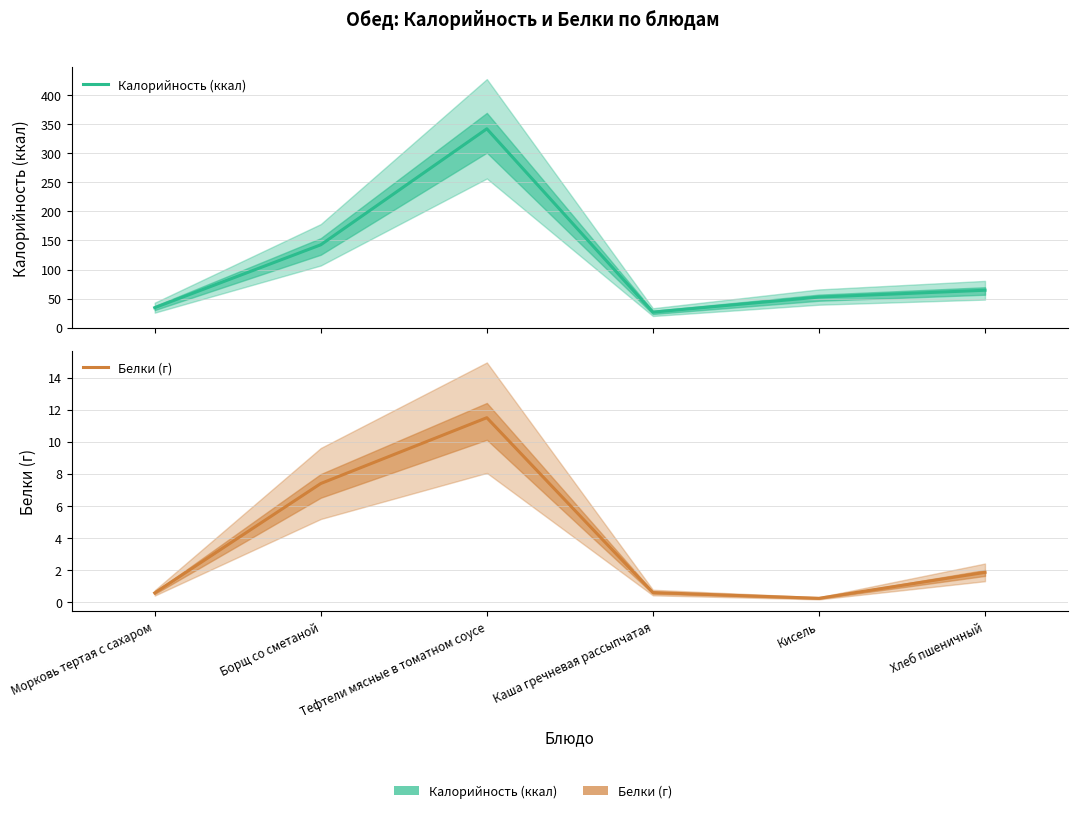

Reading left to right, list all the values displayed in this chart.

Калорийность (ккал): 34.3	142.5	342.0	26.7	52.6	64.3
Белки (г): 0.6	7.4	11.5	0.6	0.2	1.8